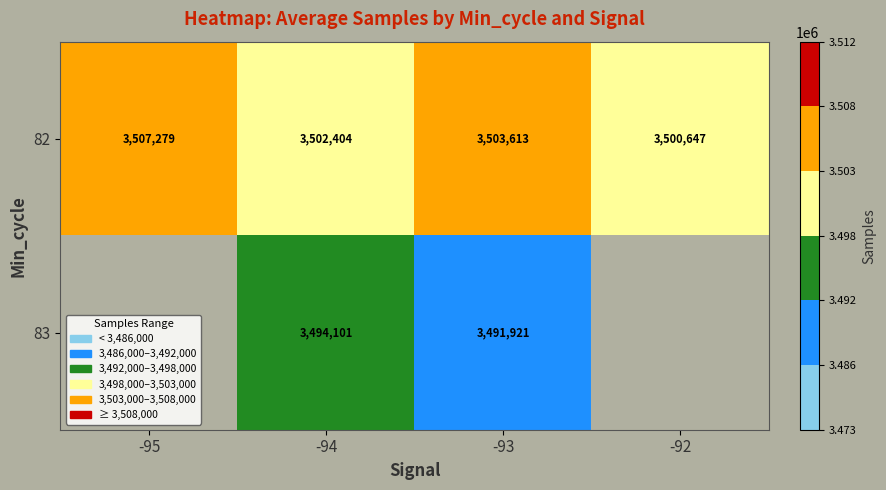

The 83 series shows 3491921 at -93. True or false?

True